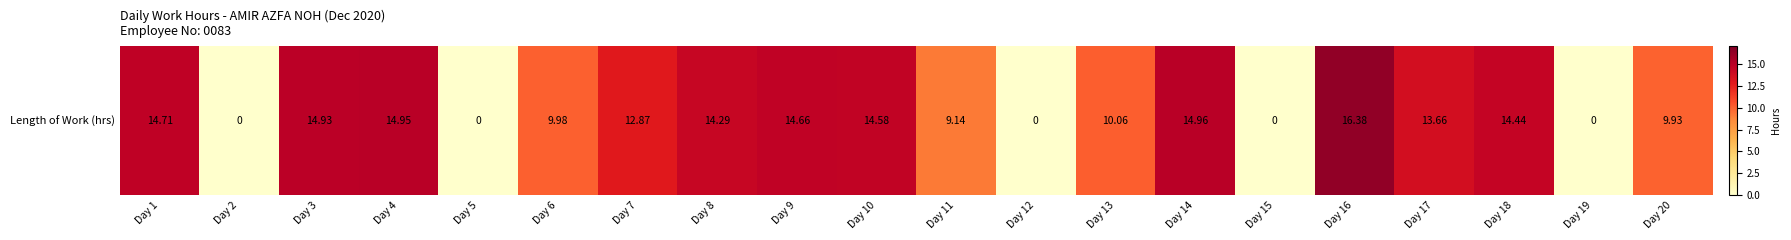

What is the difference between the maximum and minimum values?

16.4